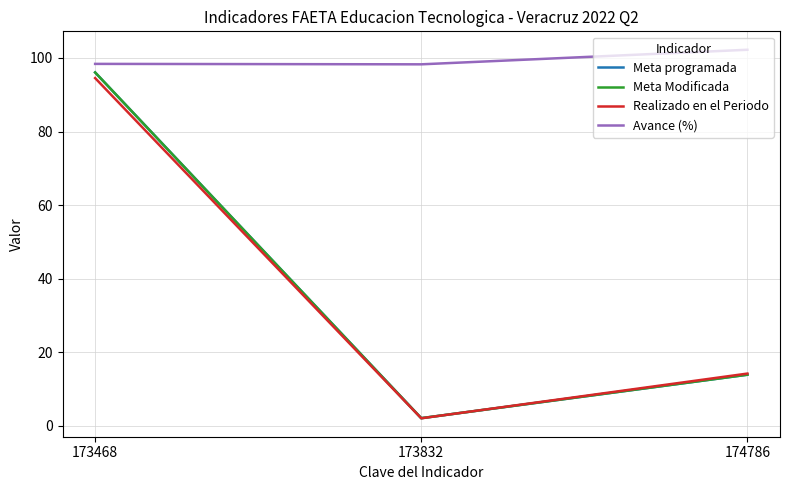

Does the chart display data point markers on the line(s)?

No